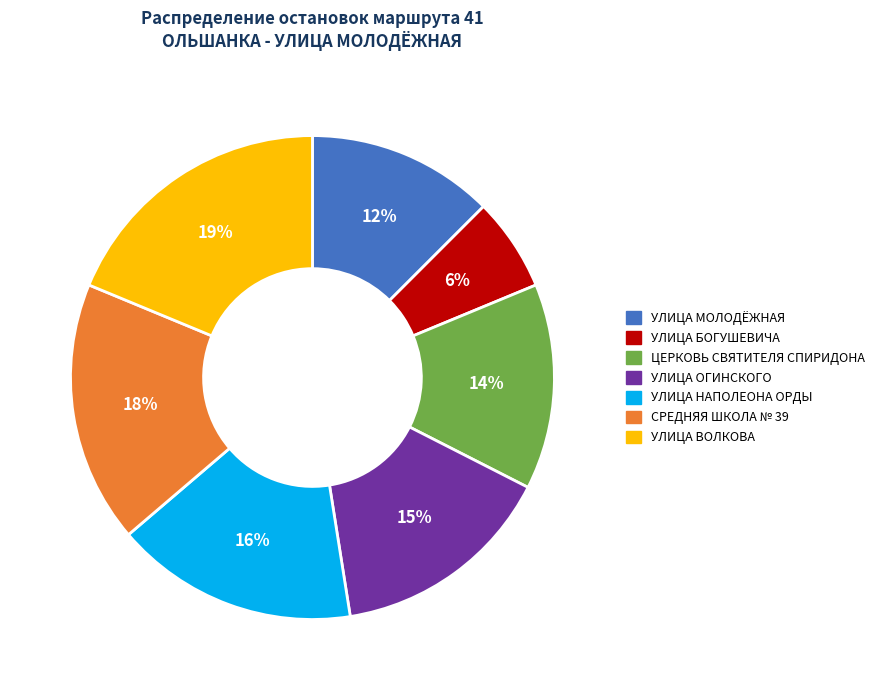

Is the sum of УЛИЦА БОГУШЕВИЧА and УЛИЦА НАПОЛЕОНА ОРДЫ greater than half?

No